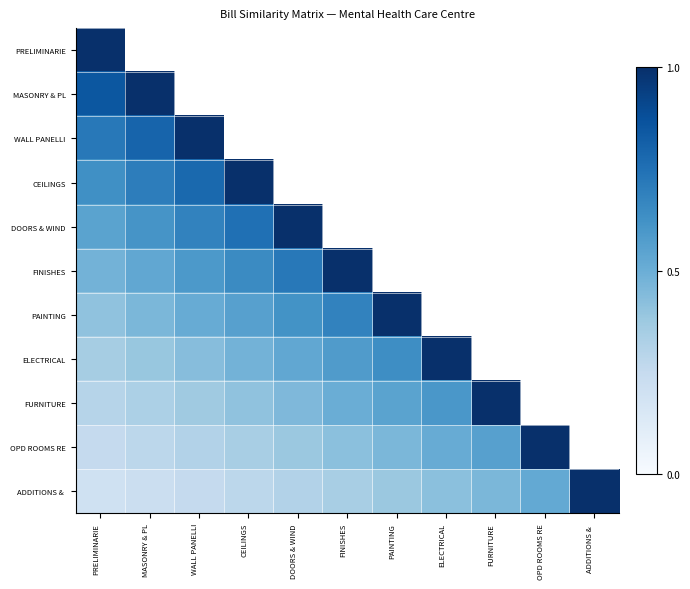

How many series are shown in this chart?

11